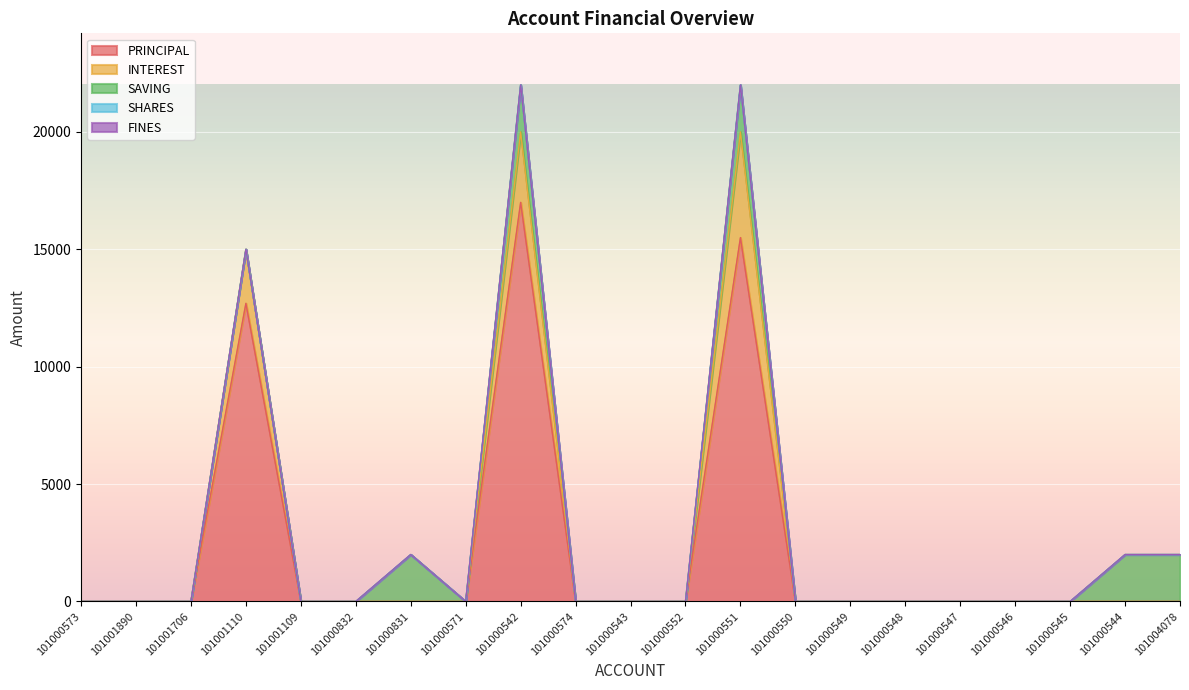

Reading right to left, extract all data points from this chart.

PRINCIPAL: 0	0	0	0	0	0	0	0	15500	0	0	0	17000	0	0	0	0	12700	0	0	0
INTEREST: 0	0	0	0	0	0	0	0	4500	0	0	0	3000	0	0	0	0	2300	0	0	0
SAVING: 2000	2000	0	0	0	0	0	0	2000	0	0	0	2000	0	2000	0	0	0	0	0	0
SHARES: 0	0	0	0	0	0	0	0	0	0	0	0	0	0	0	0	0	0	0	0	0
FINES: 0	0	0	0	0	0	0	0	0	0	0	0	0	0	0	0	0	0	0	0	0